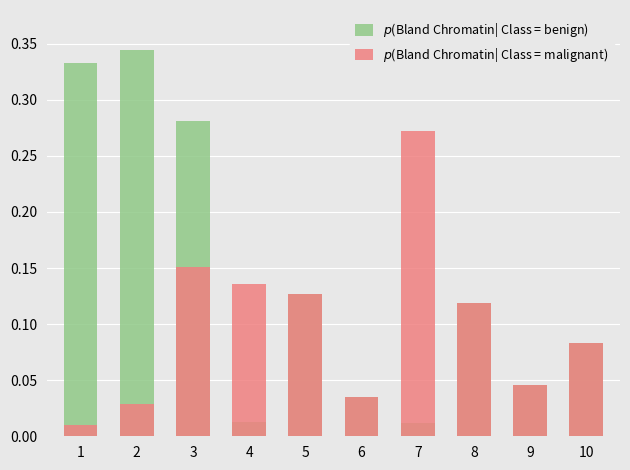

Which series has the widest spread of values?

$p$(Bland Chromatin| Class = benign)